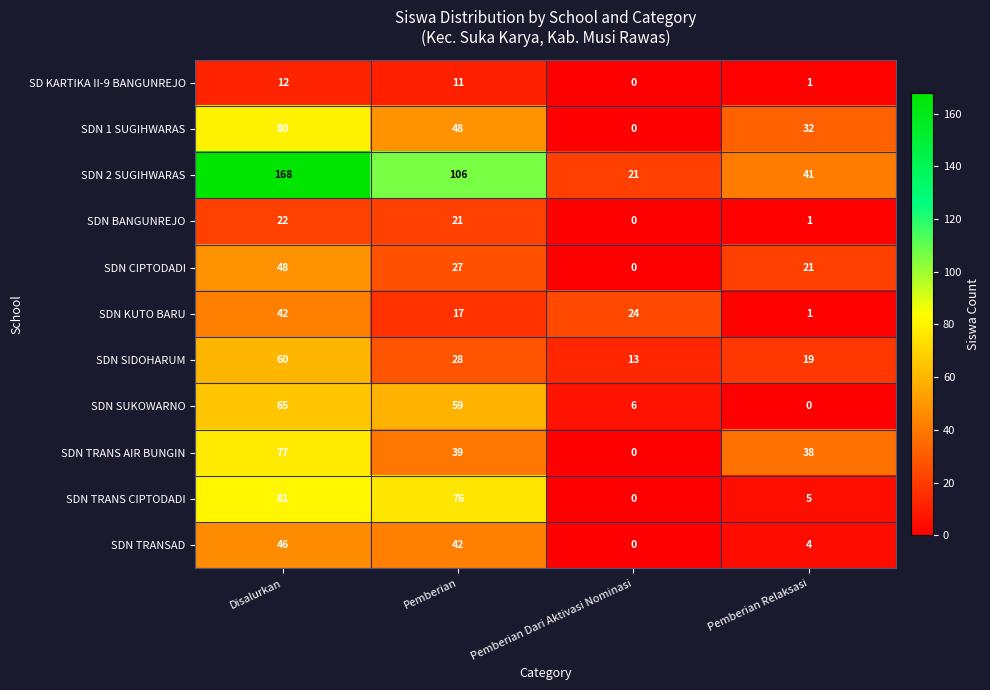

True or false: SDN CIPTODADI has a value of 27 at Pemberian.

True